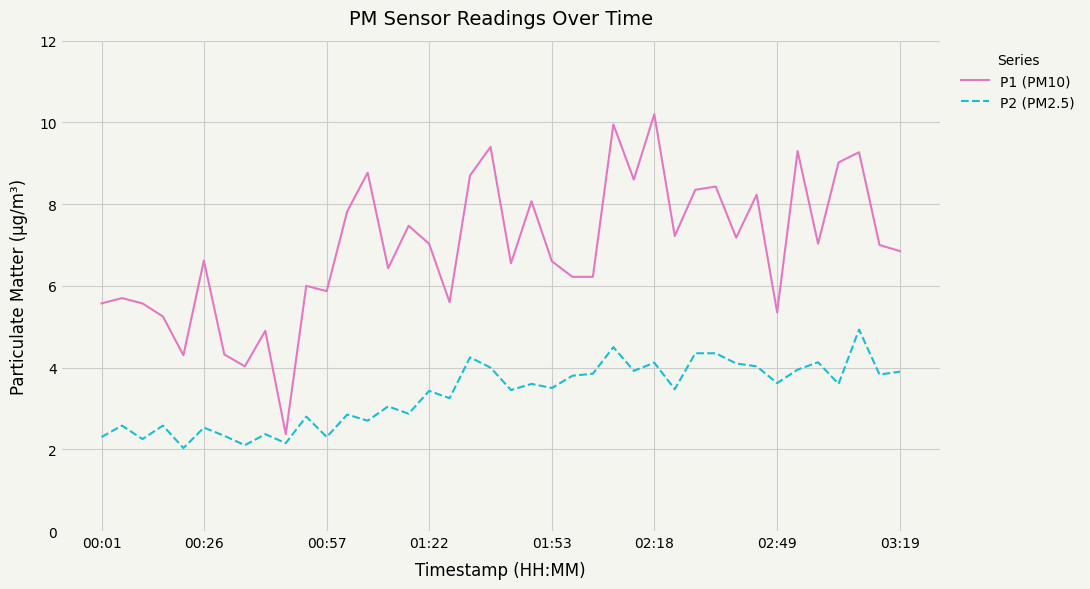

Rank the series by their maximum value, from lowest to highest.

P2 (PM2.5), P1 (PM10)